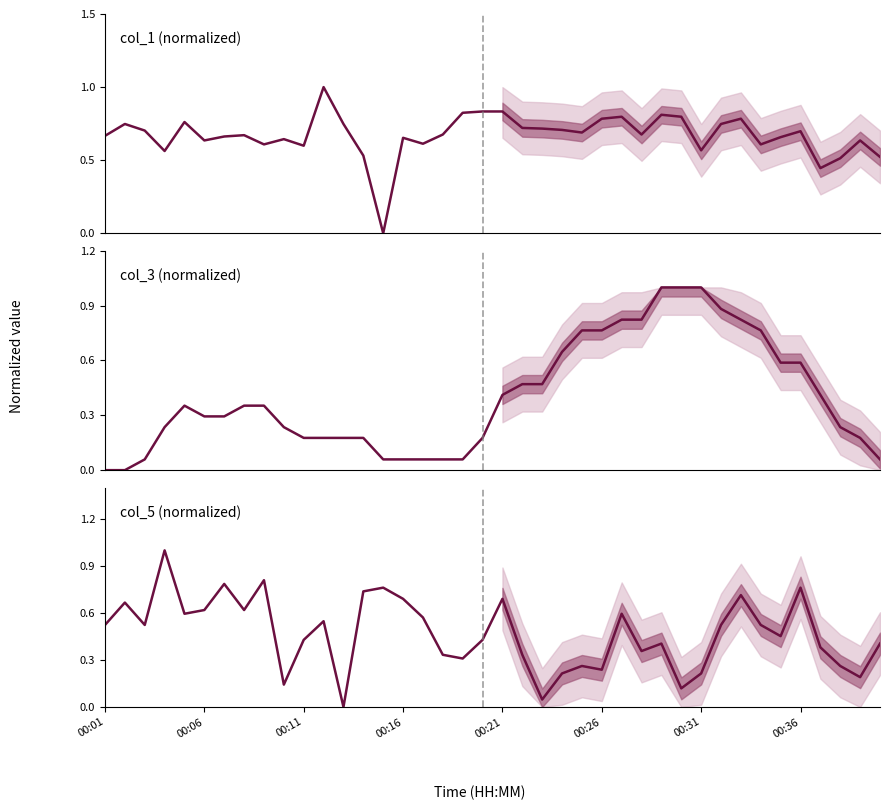

At which category does the chart reach its peak across all series?

11